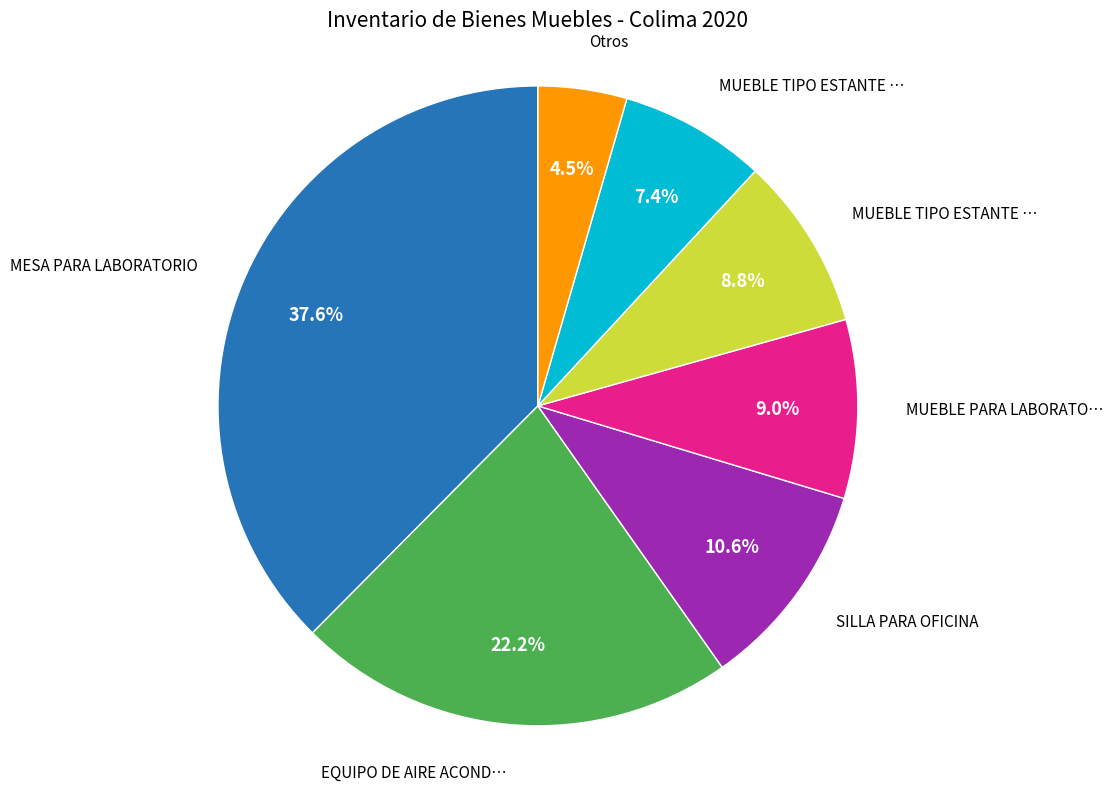

To the nearest percent, what is the difference between the largest and smallest slice percentages?

33%